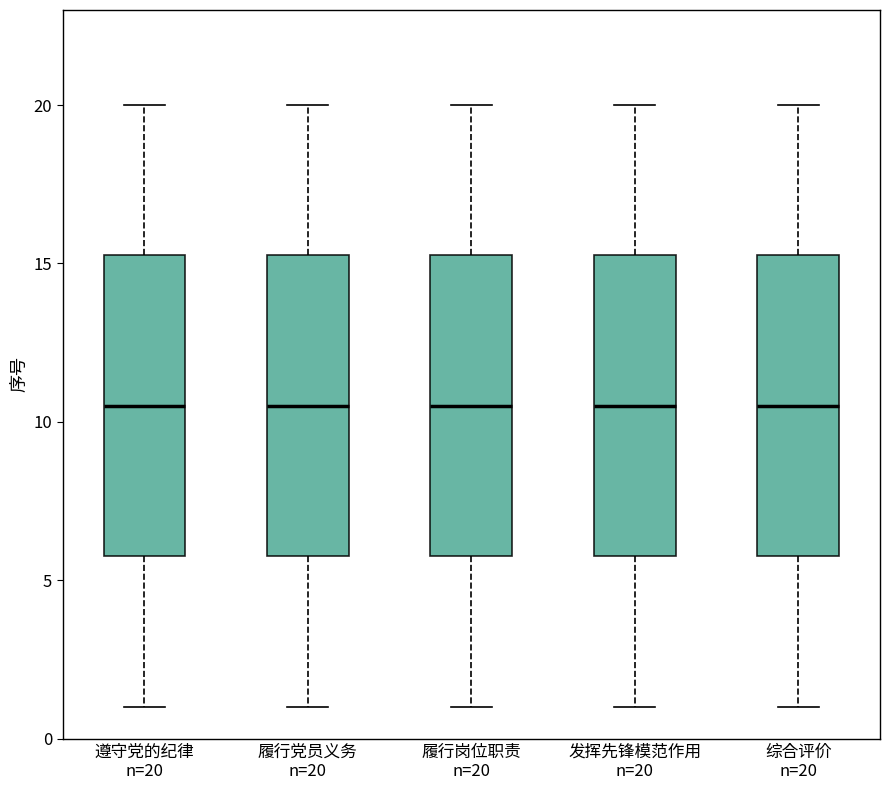

Reading left to right, transcribe this box plot: for each box, give where its median line is, the range the box spans, and where its two whiskers end, as read against the y-axis. The values are not printed on the chart, so give them approximately, as read against the axis.

遵守党的纪律 n=20: median 10.5, box 6.0 to 15.5, whiskers 1.0 to 20.0
履行党员义务 n=20: median 10.5, box 6.0 to 15.5, whiskers 1.0 to 20.0
履行岗位职责 n=20: median 10.5, box 6.0 to 15.5, whiskers 1.0 to 20.0
发挥先锋模范作用 n=20: median 10.5, box 6.0 to 15.5, whiskers 1.0 to 20.0
综合评价 n=20: median 10.5, box 6.0 to 15.5, whiskers 1.0 to 20.0